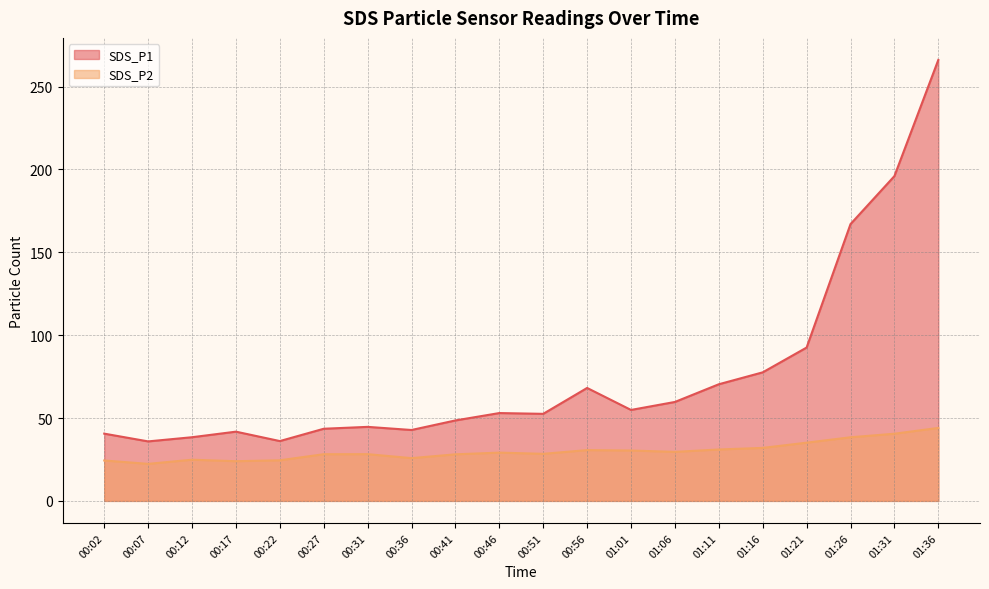

Reading left to right, what are all the values shown in this chart?

SDS_P1: 00:02=40.6	00:07=35.9	00:12=38.4	00:17=41.8	00:22=36.1	00:27=43.5	00:31=44.7	00:36=42.8	00:41=48.5	00:46=53.0	00:51=52.5	00:56=68.2	01:01=54.9	01:06=59.7	01:11=70.4	01:16=77.6	01:21=92.5	01:26=167.0	01:31=196.0	01:36=266.1
SDS_P2: 00:02=24.4	00:07=22.4	00:12=24.9	00:17=23.9	00:22=24.5	00:27=28.2	00:31=28.2	00:36=25.8	00:41=28.1	00:46=29.1	00:51=28.4	00:56=30.6	01:01=30.4	01:06=29.6	01:11=31.0	01:16=32.0	01:21=35.1	01:26=38.4	01:31=40.5	01:36=44.0